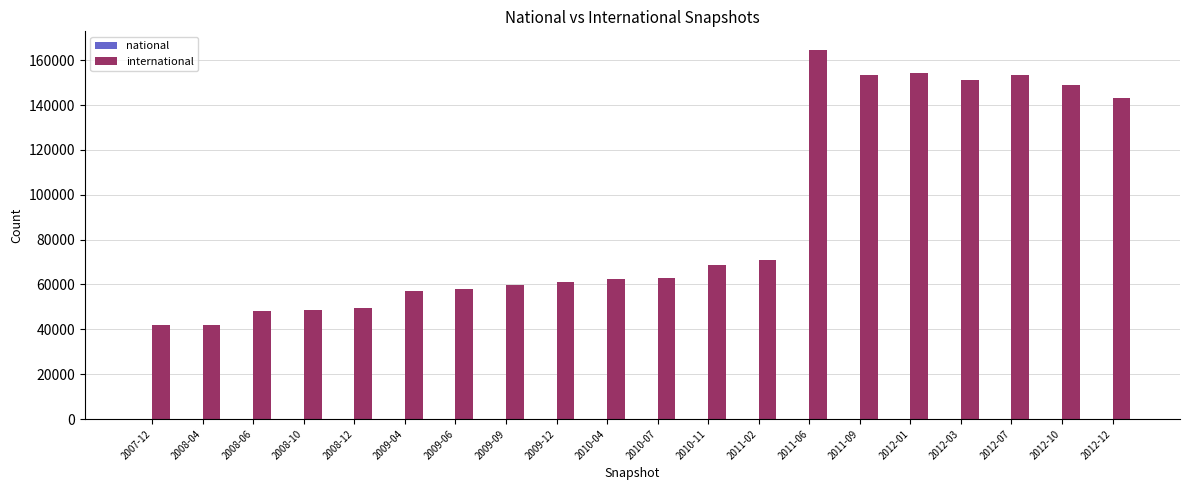

At which category is the sum across all series the highest?

2011-06